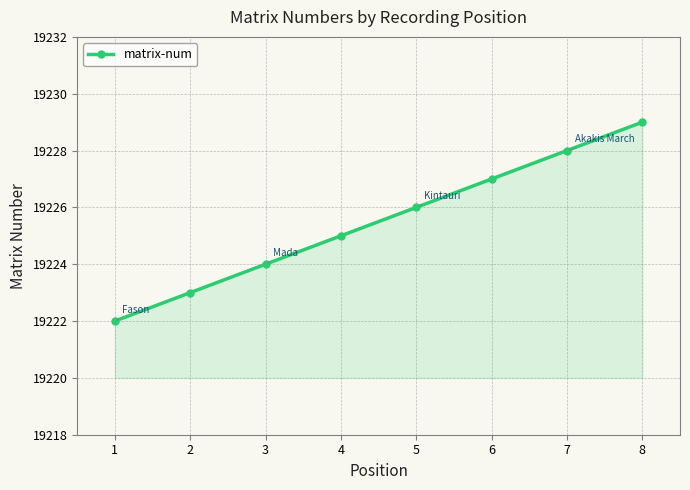

What is the average value?

19226